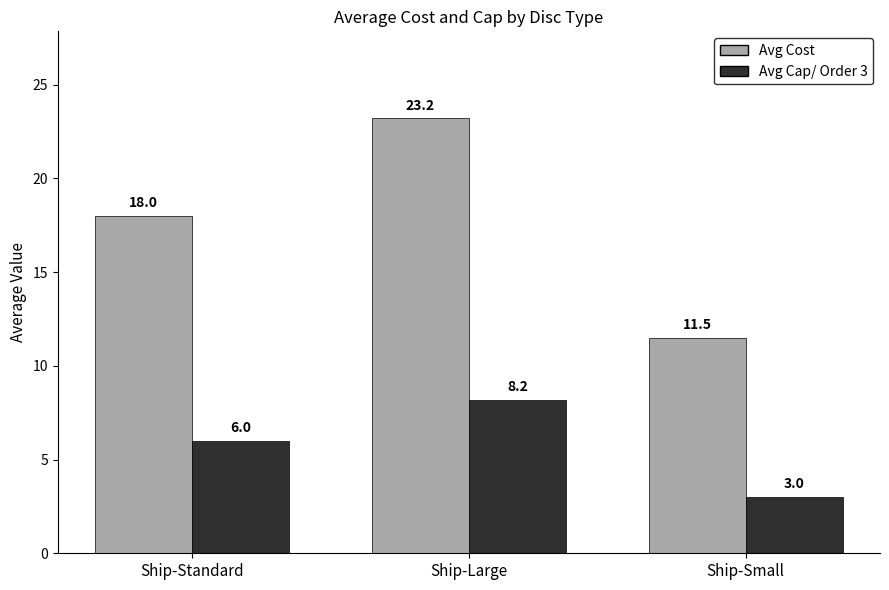

Is it true that Avg Cap/ Order 3 equals 6.0 at Ship-Standard?

True